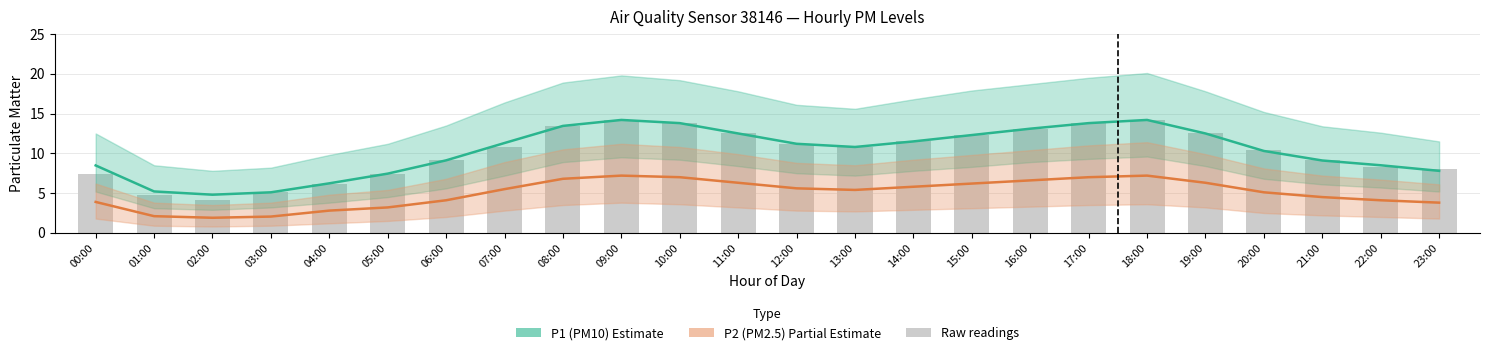

How many values in the P2 (PM2.5) series exceed 5?

14